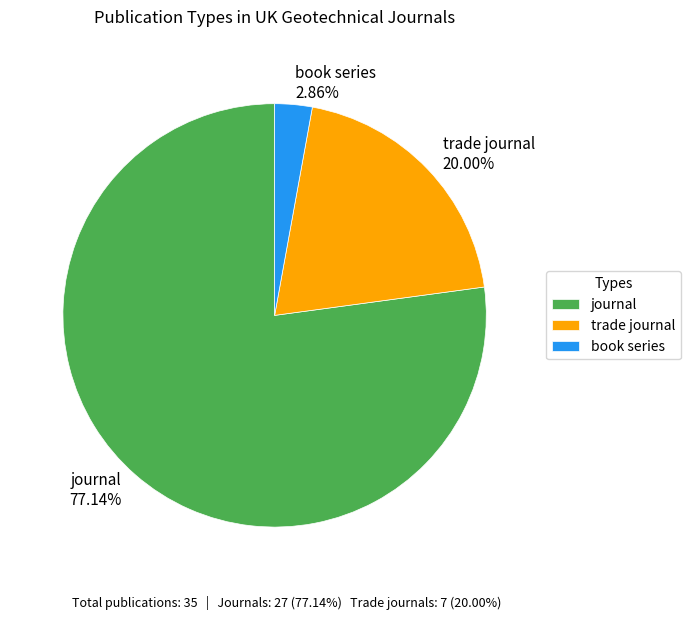

What portion of the pie excludes trade journal?

80.0%